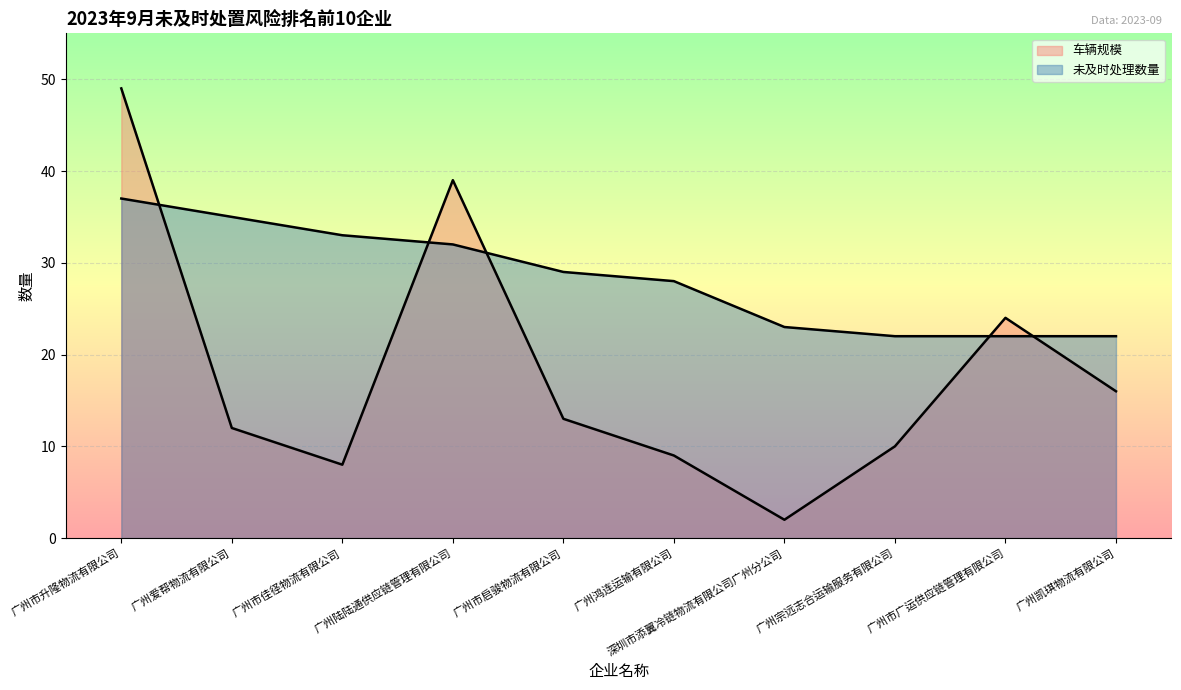

Rank the series at 广州陆陆通供应链管理有限公司 from lowest to highest value.

未及时处理数量, 车辆规模